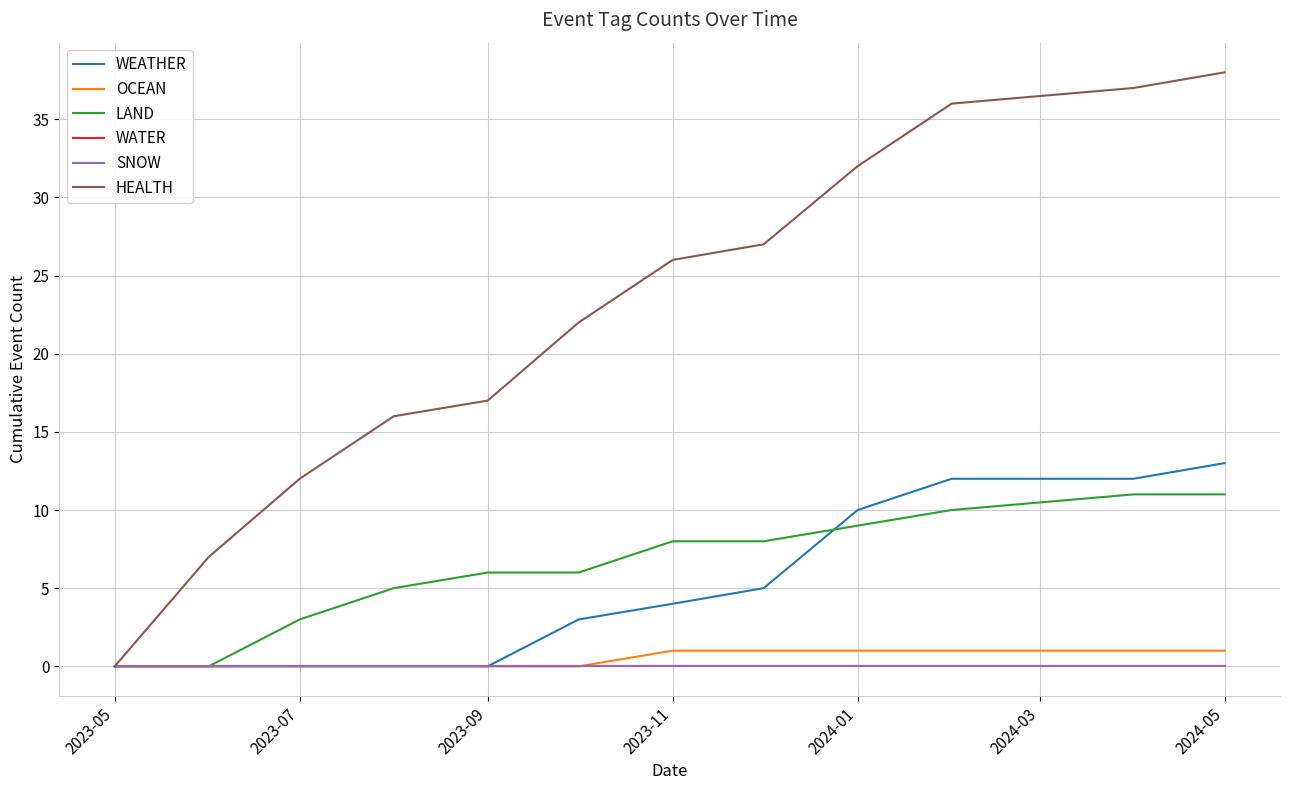

Does the chart have visible grid lines?

Yes